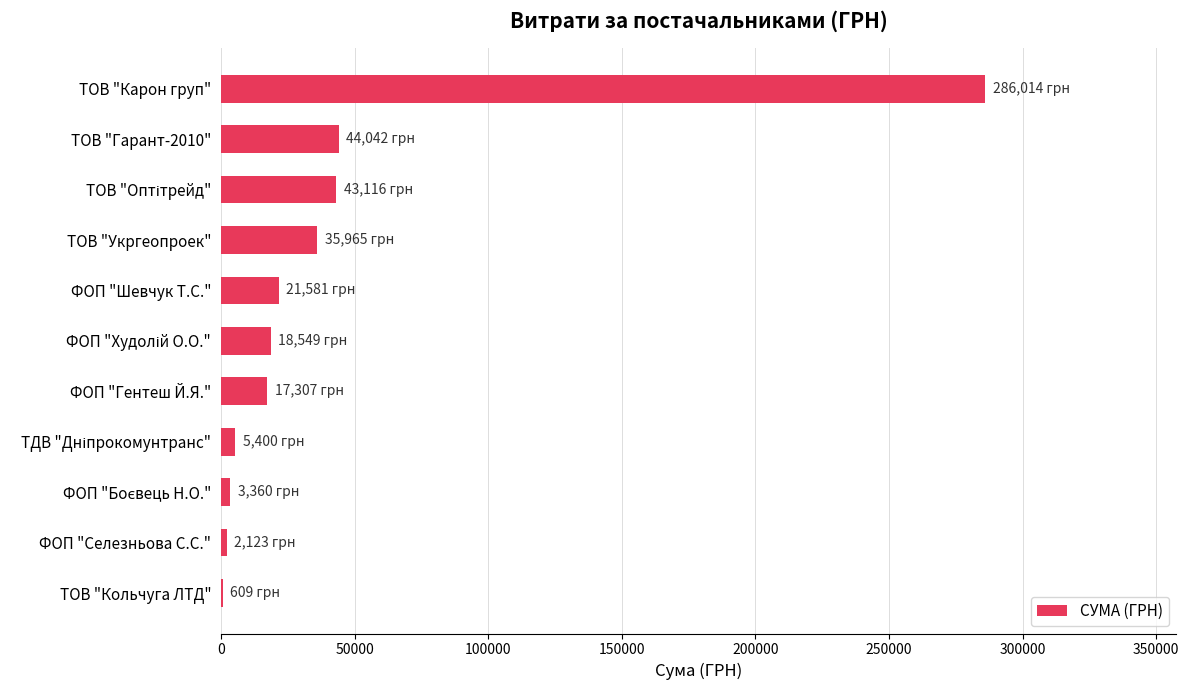

Are the bars grouped side by side (vs. stacked)?

No